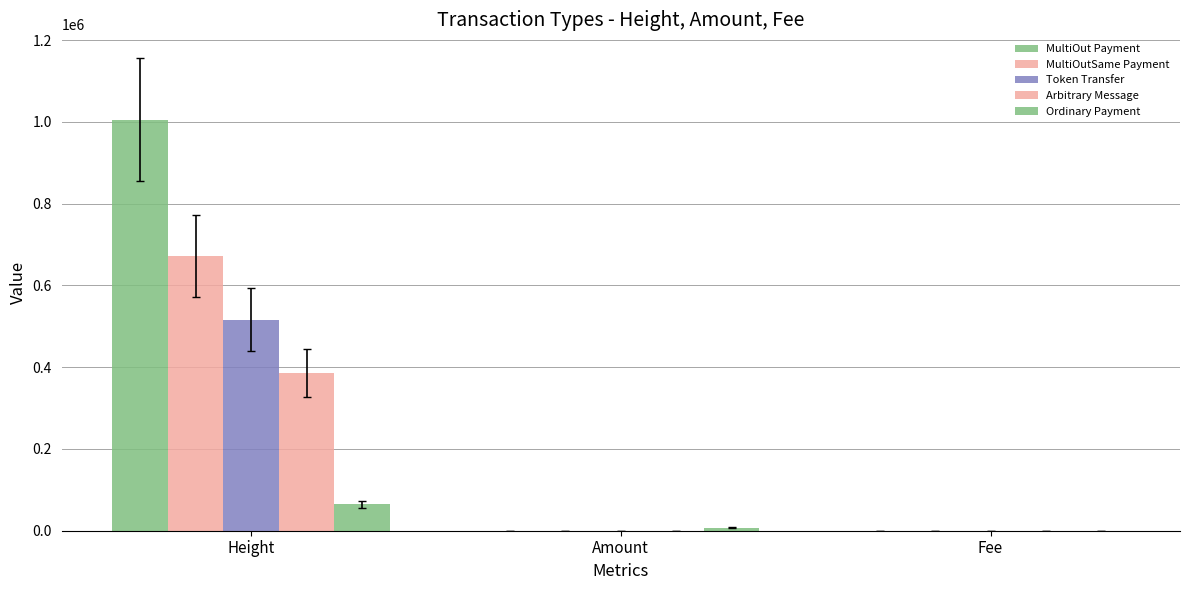

How many data points does each series have?

3